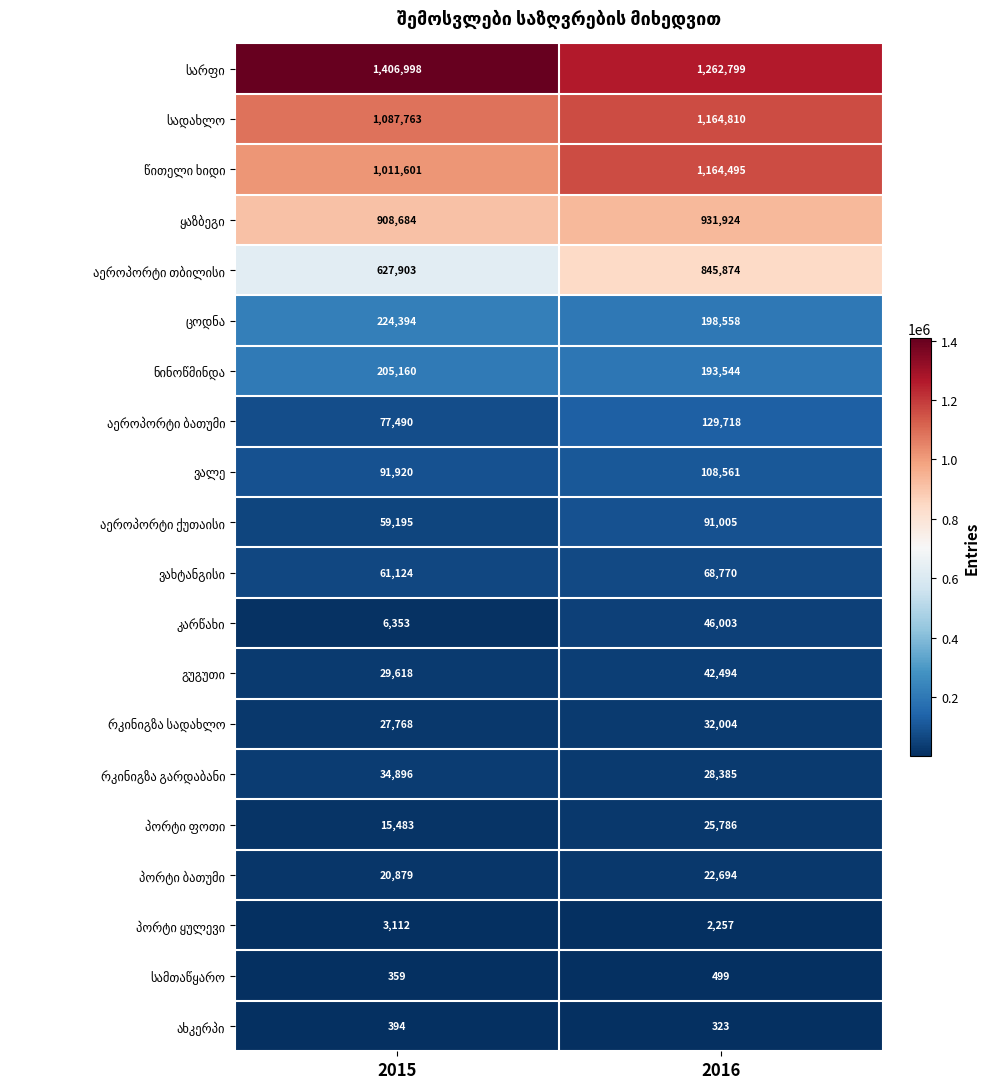

How many series are shown in this chart?

20